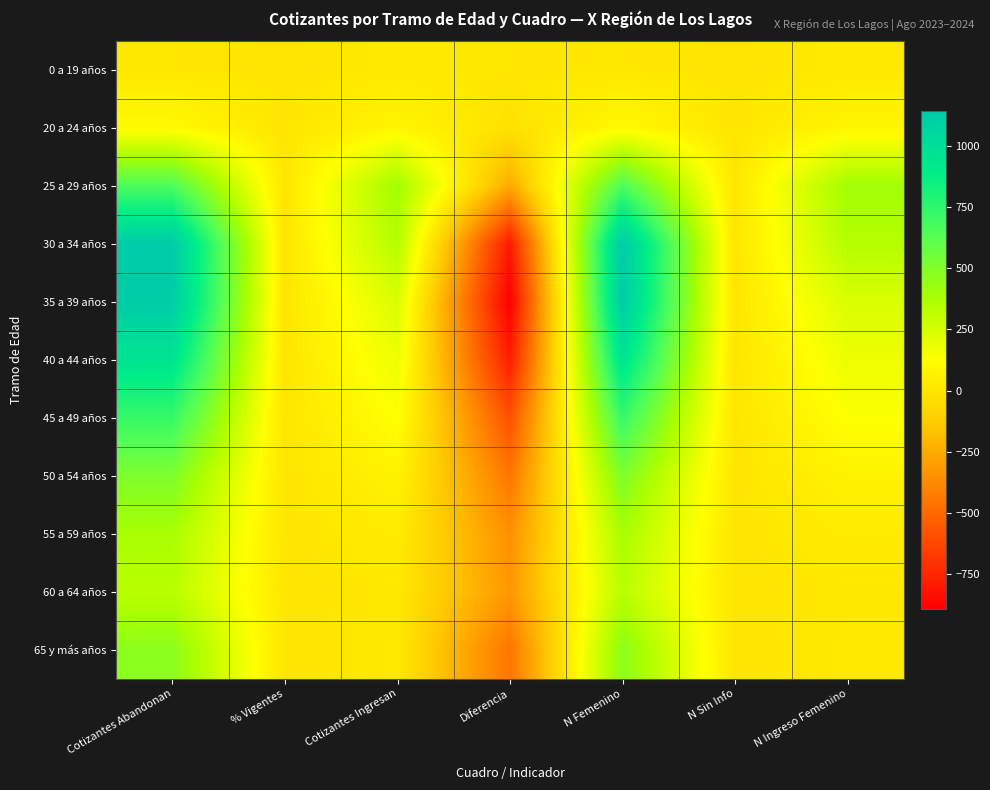

What is the difference between the highest and lowest values at N Ingreso Femenino?

392